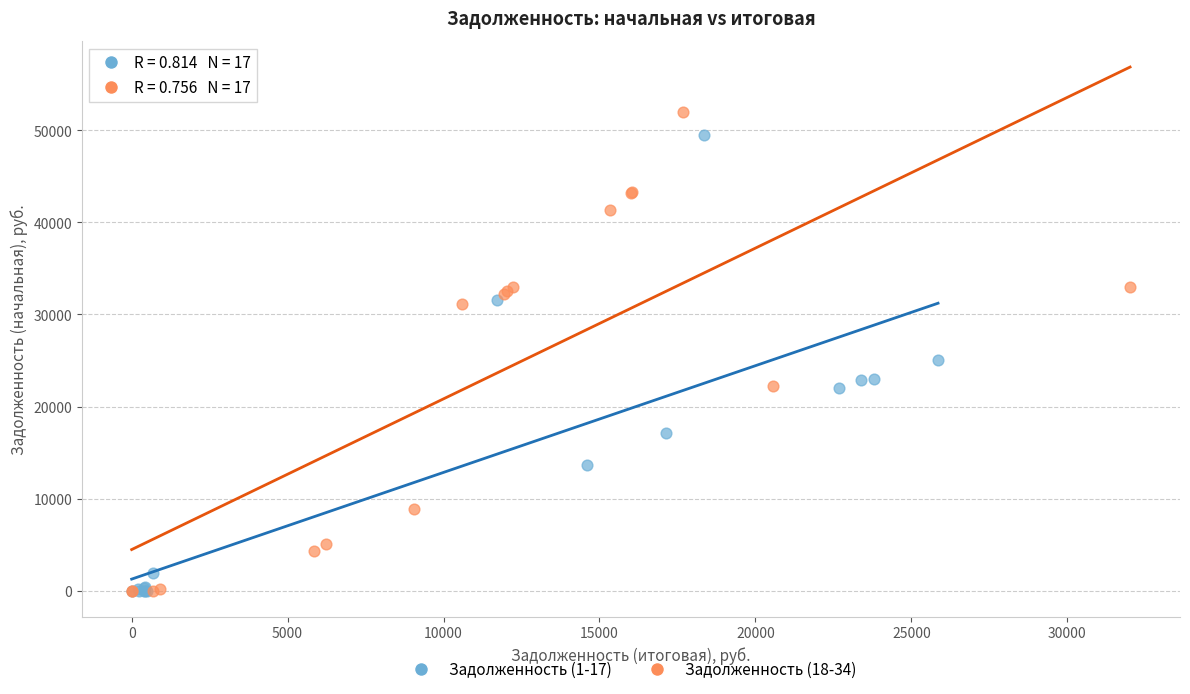

What are all the series names shown in the legend?

Задолженность (1-17), Задолженность (18-34)